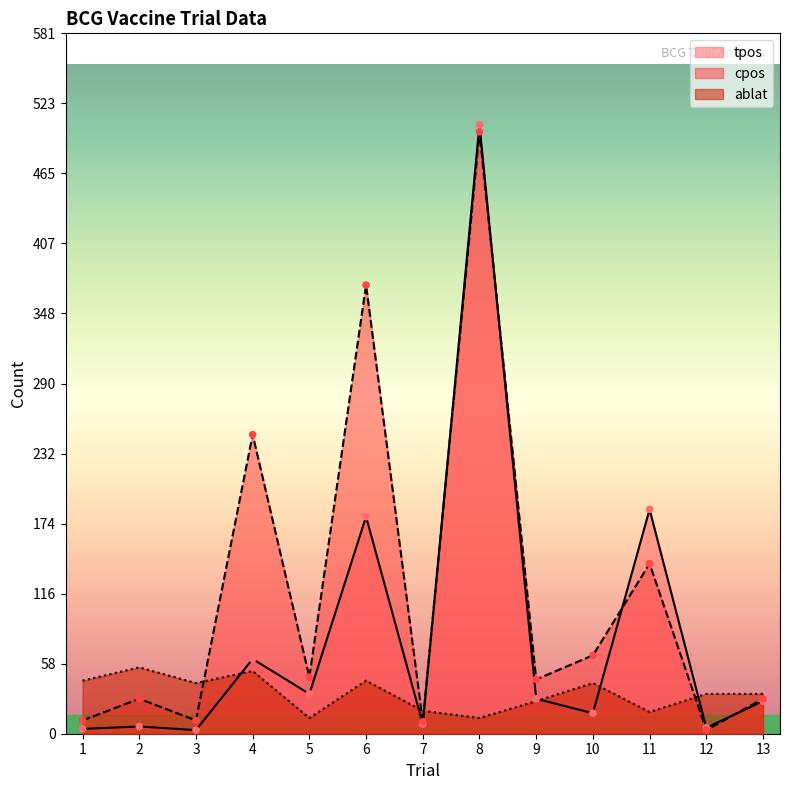

Which series has the widest spread of Y values?

tpos